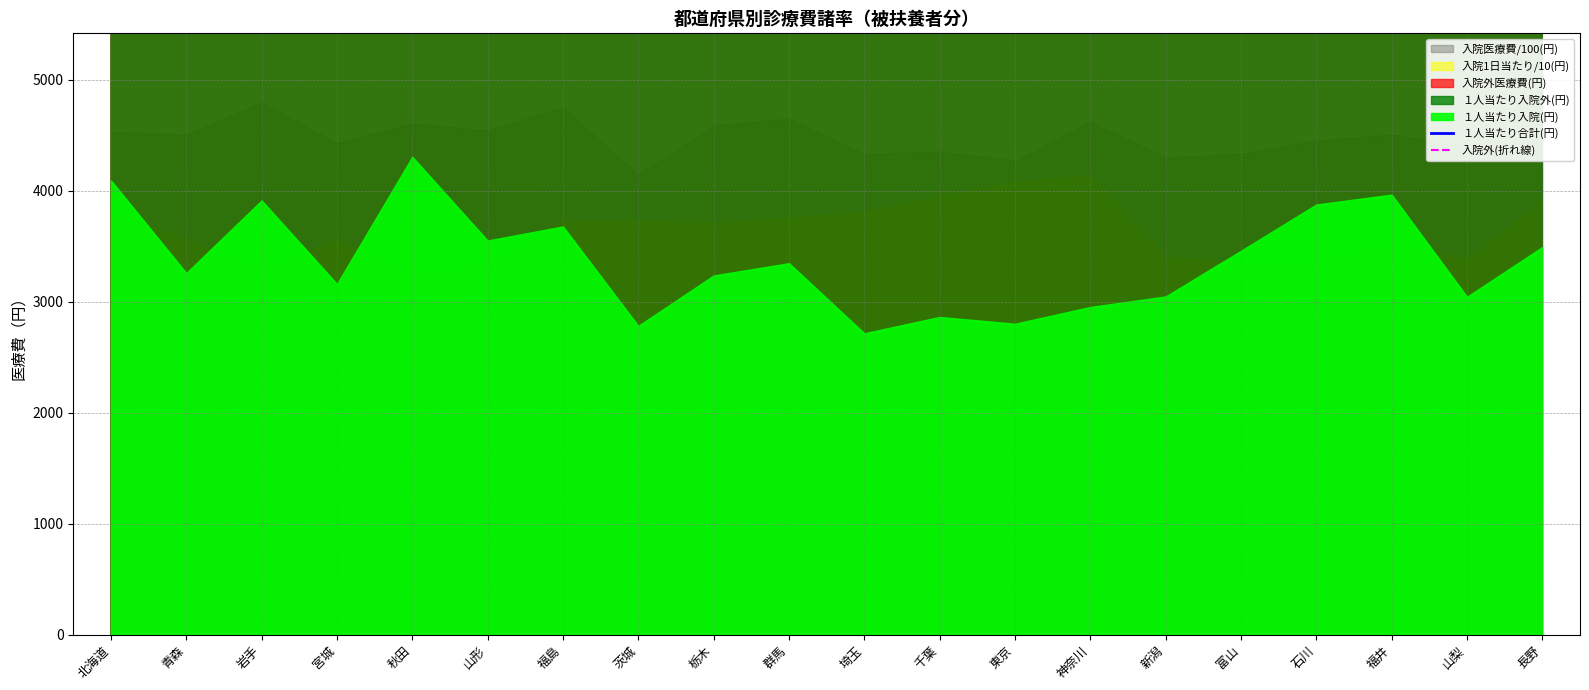

What is the label of the 20th point from the left?

長野